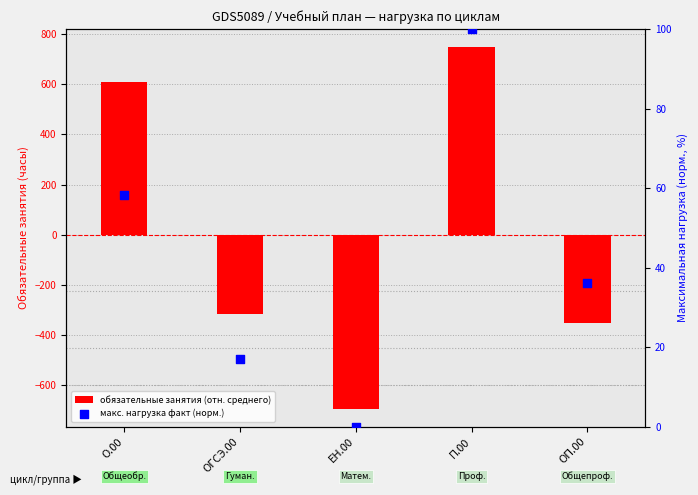

Which series reaches the maximum Y coordinate?

обязательные занятия (отн. среднего)